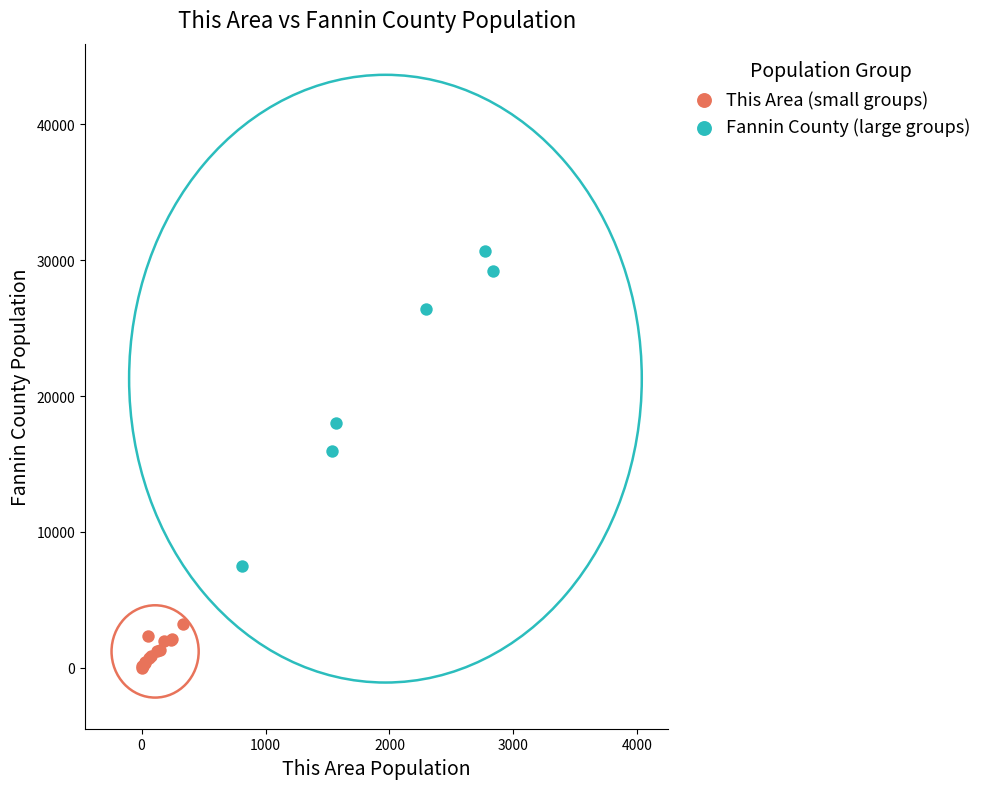

Which series contains the lowest Y value?

This Area (small groups)